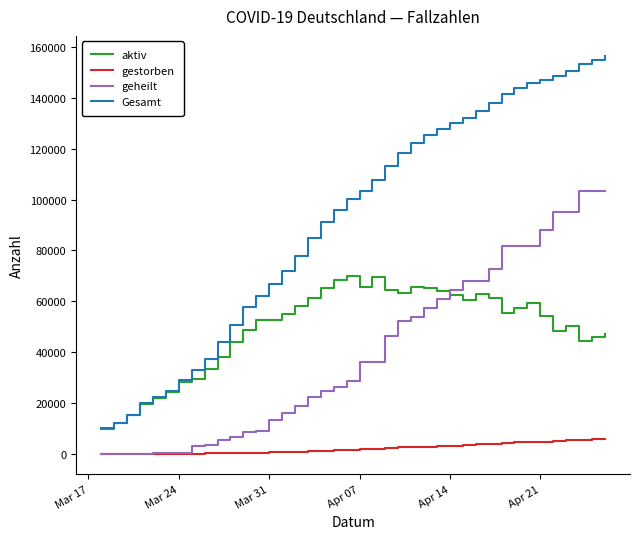

Which series has the largest range (max minus min)?

Gesamt